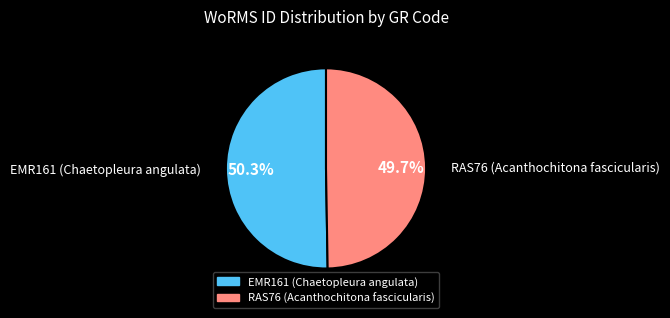

To the nearest percent, what portion does RAS76 (Acanthochitona fascicularis) represent?

50%